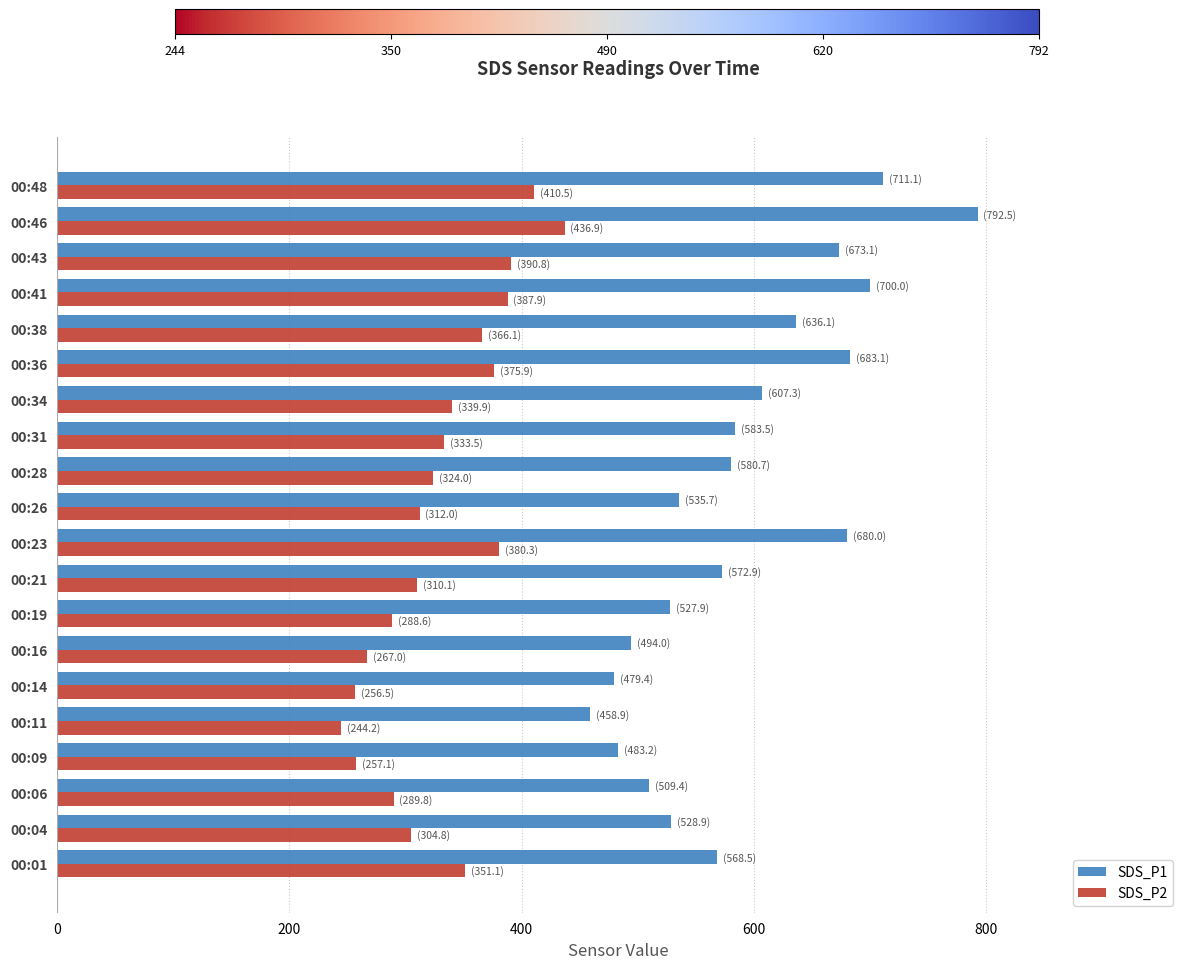

The SDS_P1 series shows 1022.0 at 00:31. True or false?

False